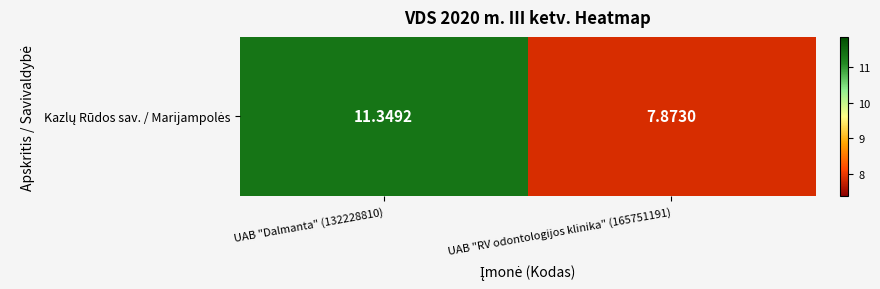

Reading left to right, list all the values displayed in this chart.

11.3	7.9